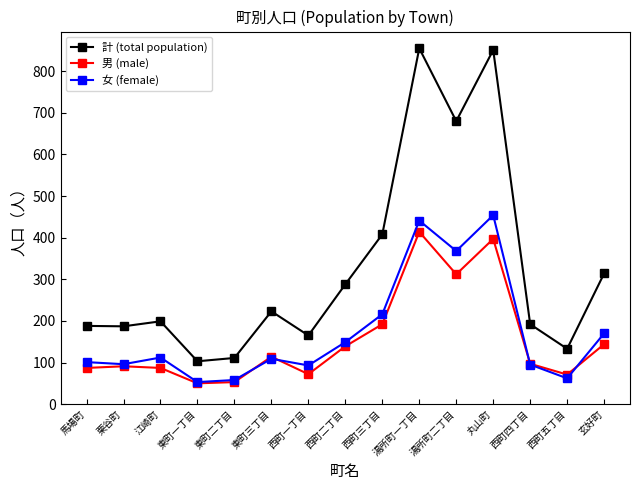

At which label is 女 (female) closest to 253?

西町三丁目